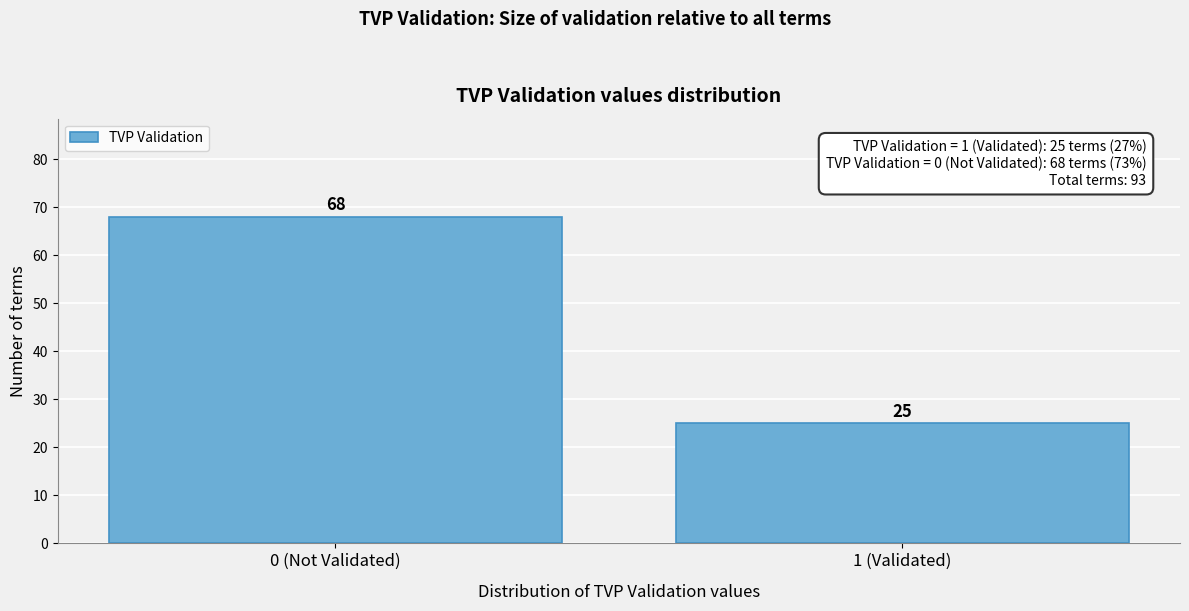

Reading right to left, what are all the values shown in this chart?

1 (Validated)=25	0 (Not Validated)=68